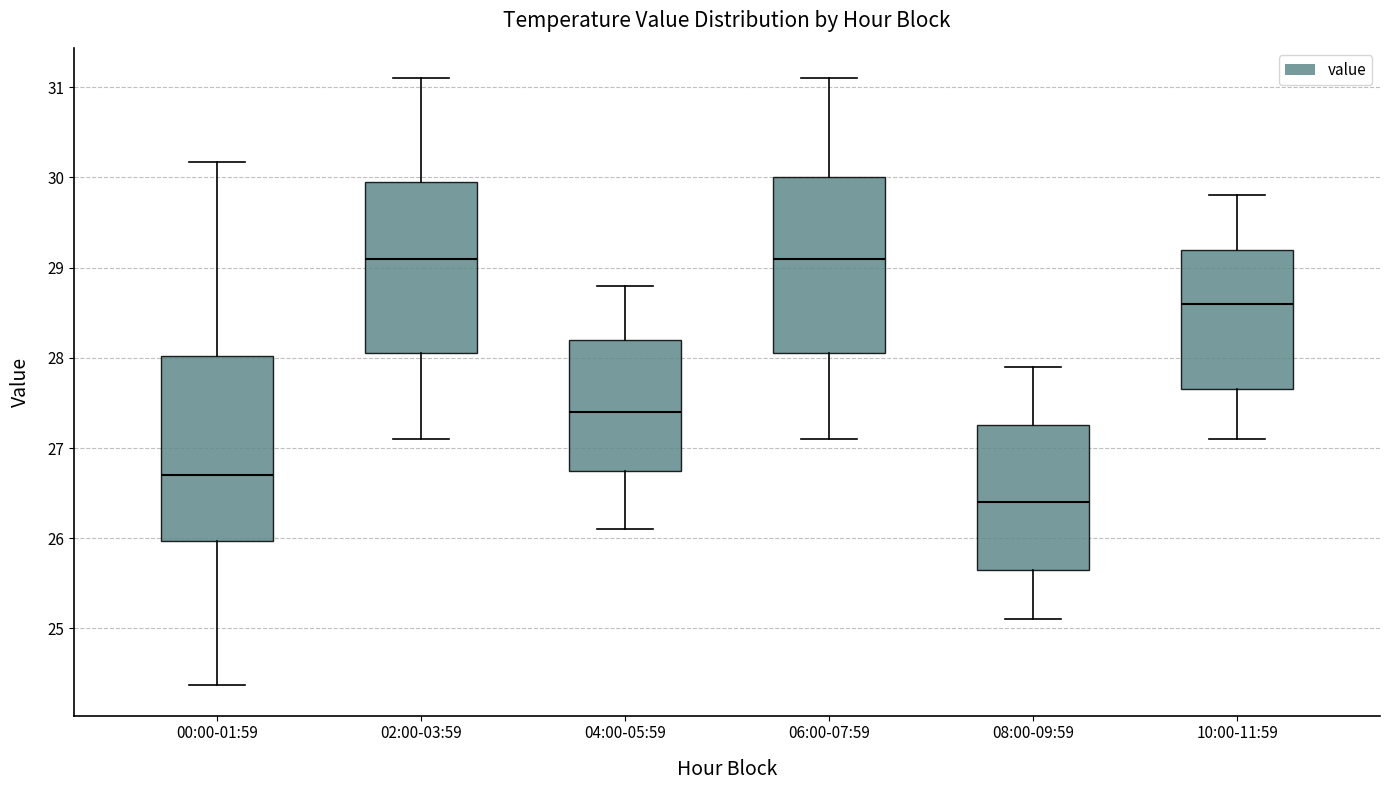

Where does the median line of the box for 04:00-05:59 sit on the y-axis? The values are not printed on the chart, so give them approximately, as read against the axis.

27.4